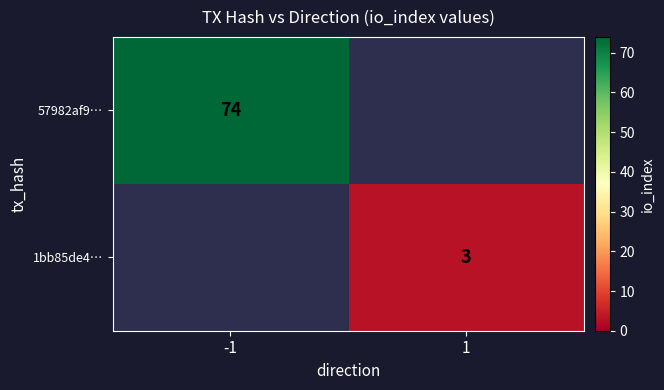

True or false: 1bb85de4… has a value of 3 at 1.

True